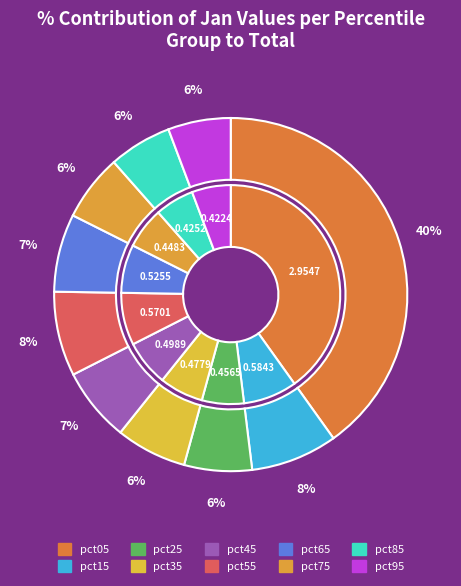

True or false: pct75 accounts for 1% of the total.

False